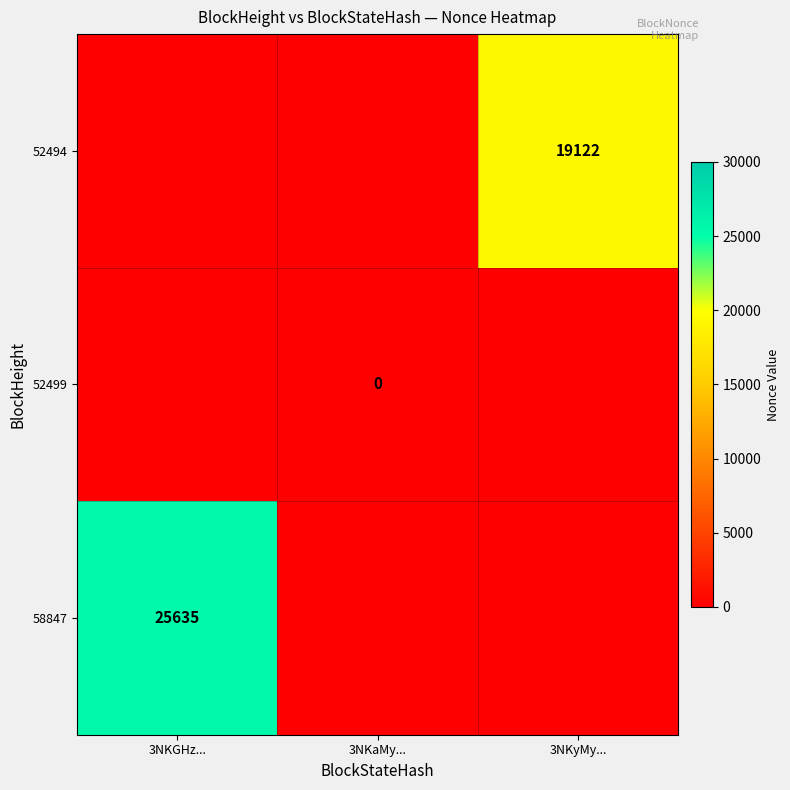

True or false: 52494 has a value of 19122 at 3NKyMy....

True